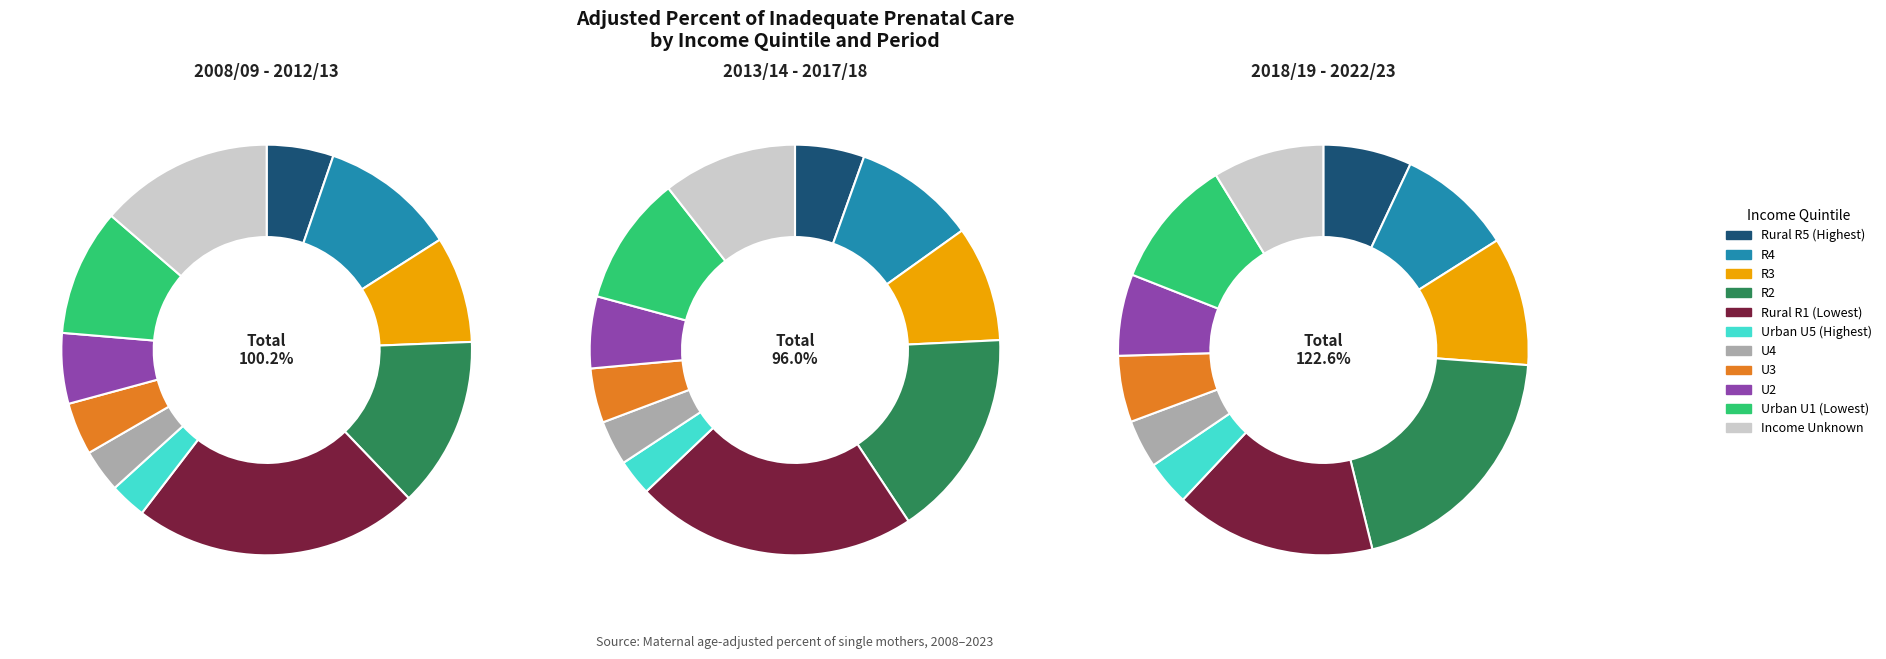

True or false: Urban U5 (Highest) accounts for 3% of the total.

True